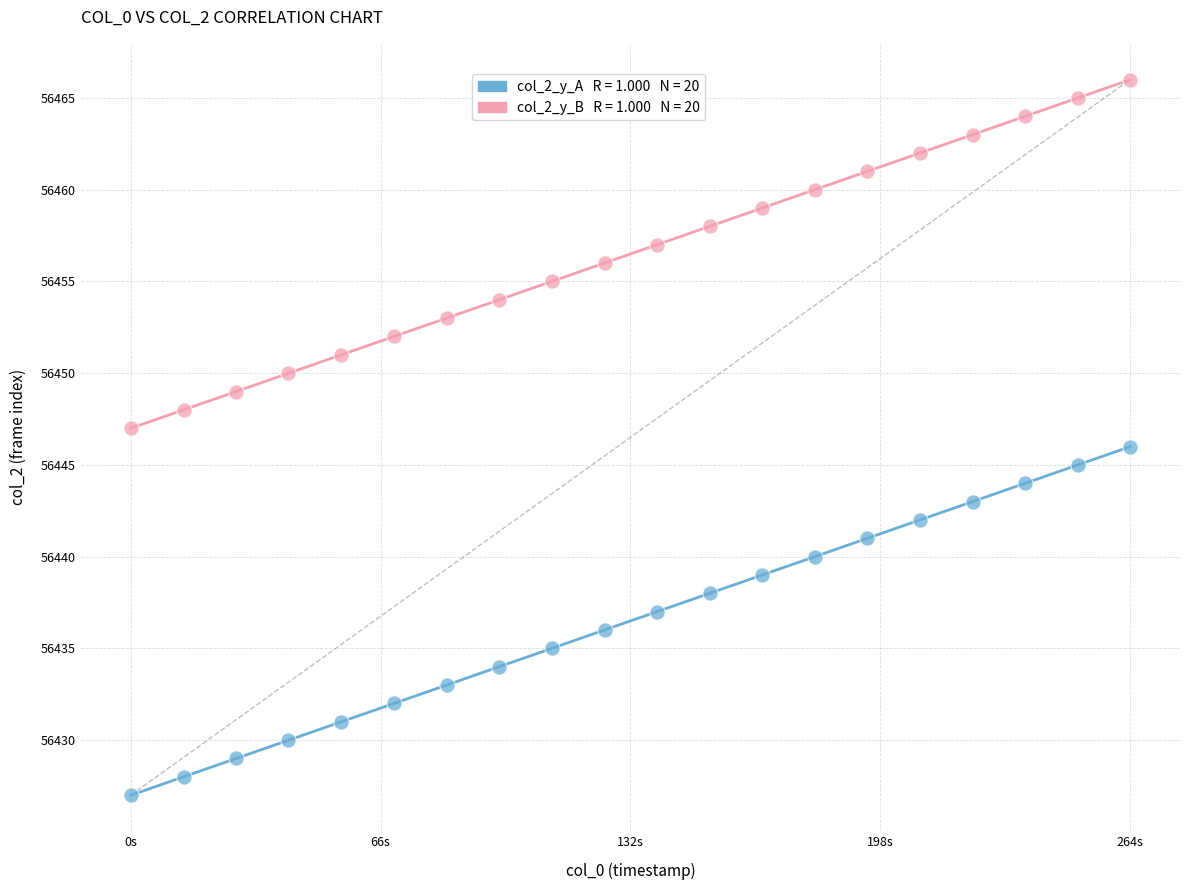

How many points are shown in the scatter plot?

40